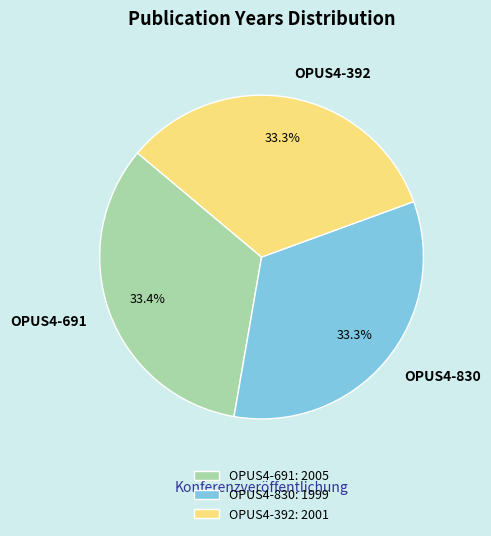

Is there any slice that represents more than half of the pie?

No